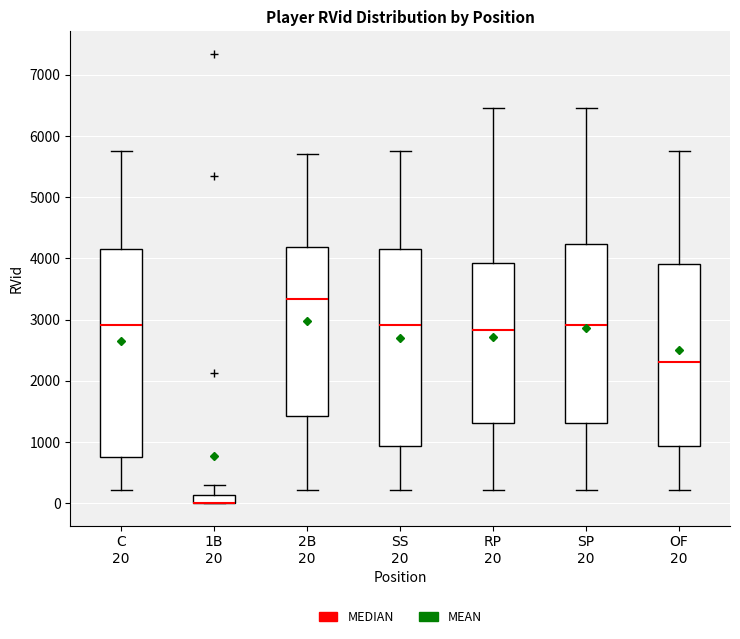

Where does the median line of the box for 2B 20 sit on the y-axis? The values are not printed on the chart, so give them approximately, as read against the axis.

3300